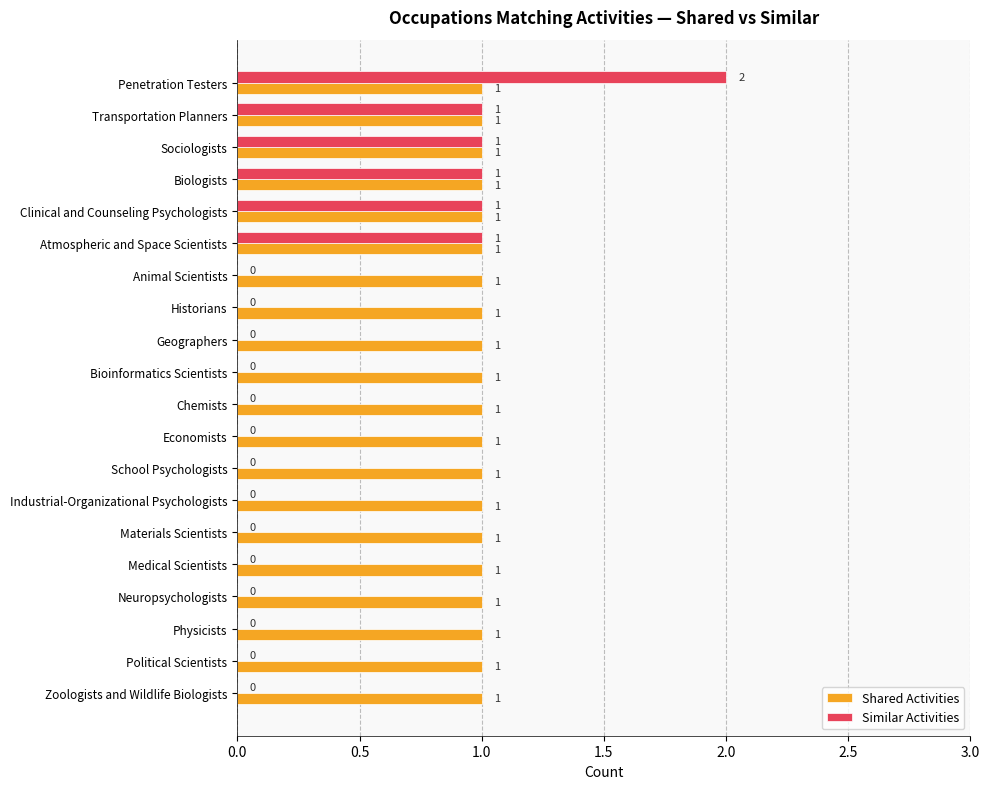

Which series has the largest total across all categories?

Shared Activities